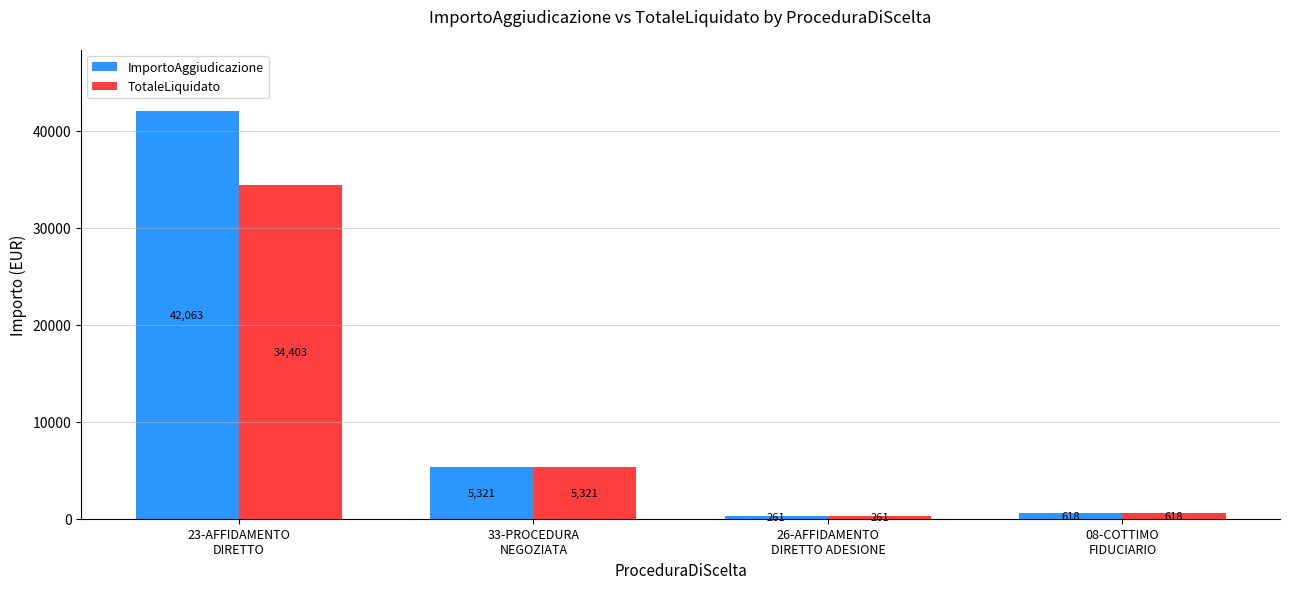

How many data points in TotaleLiquidato are less than 5321?

2